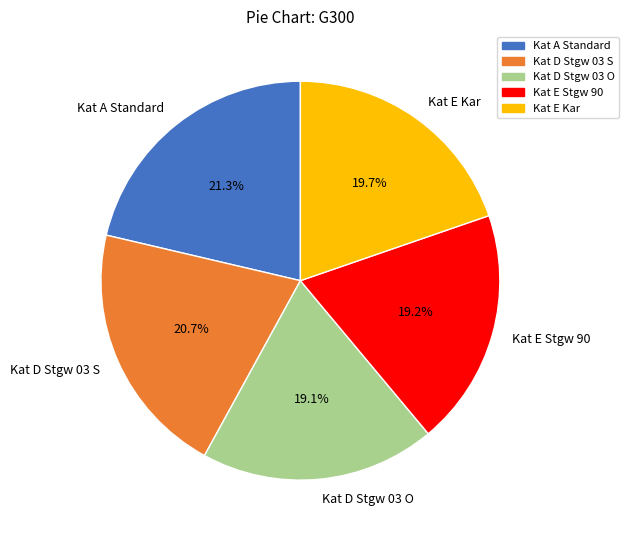

Which category has the biggest portion of the pie?

Kat A Standard